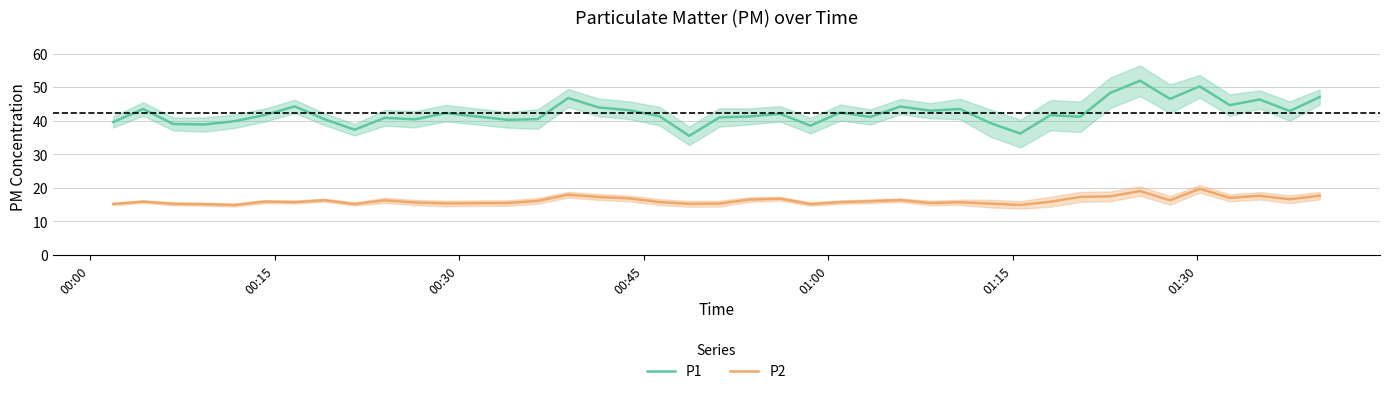

How many series are shown in this chart?

2